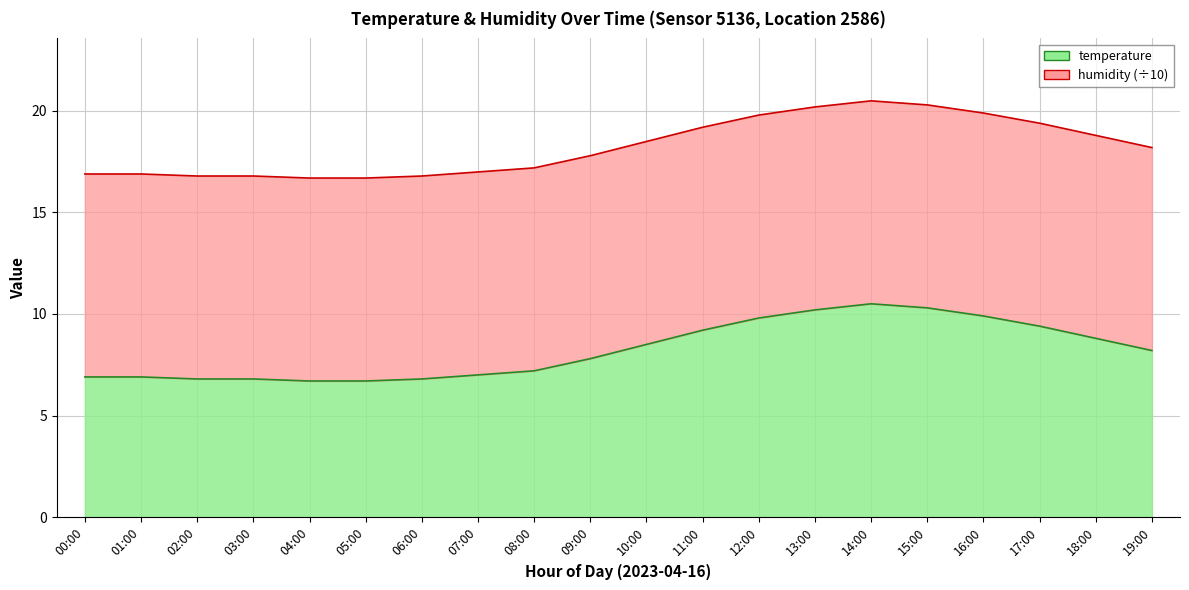

True or false: temperature has a value of 11.5 at 08:00.

False